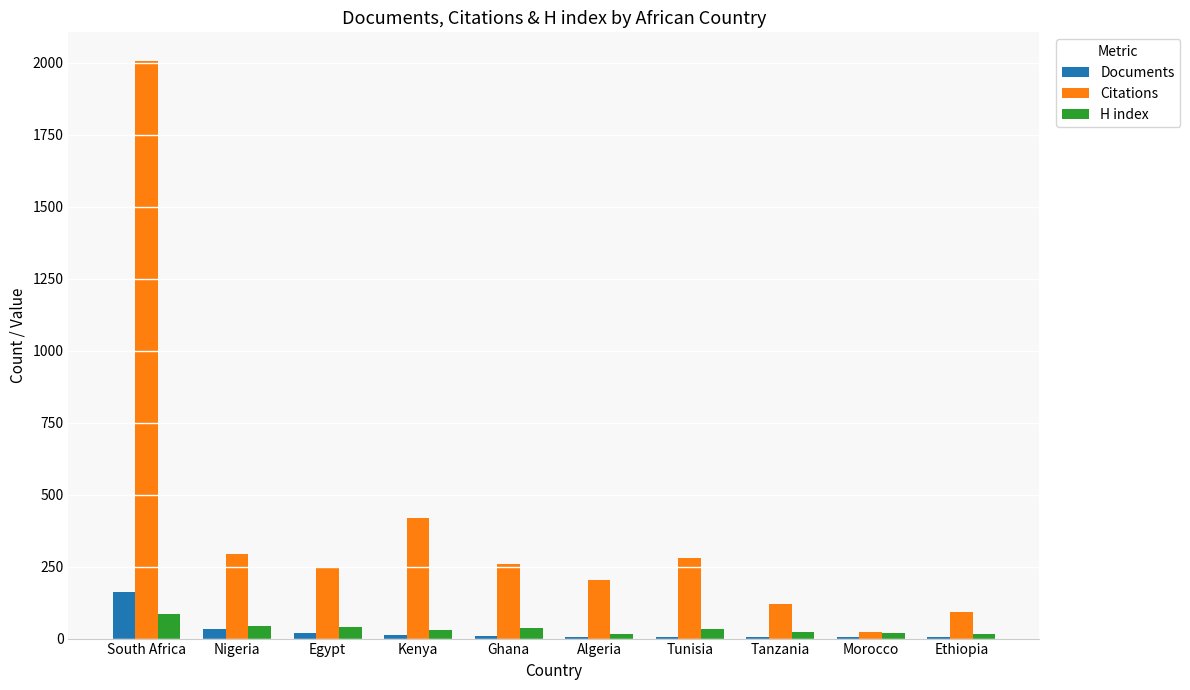

Is the value of Documents at Egypt greater than the value of Citations at South Africa?

No